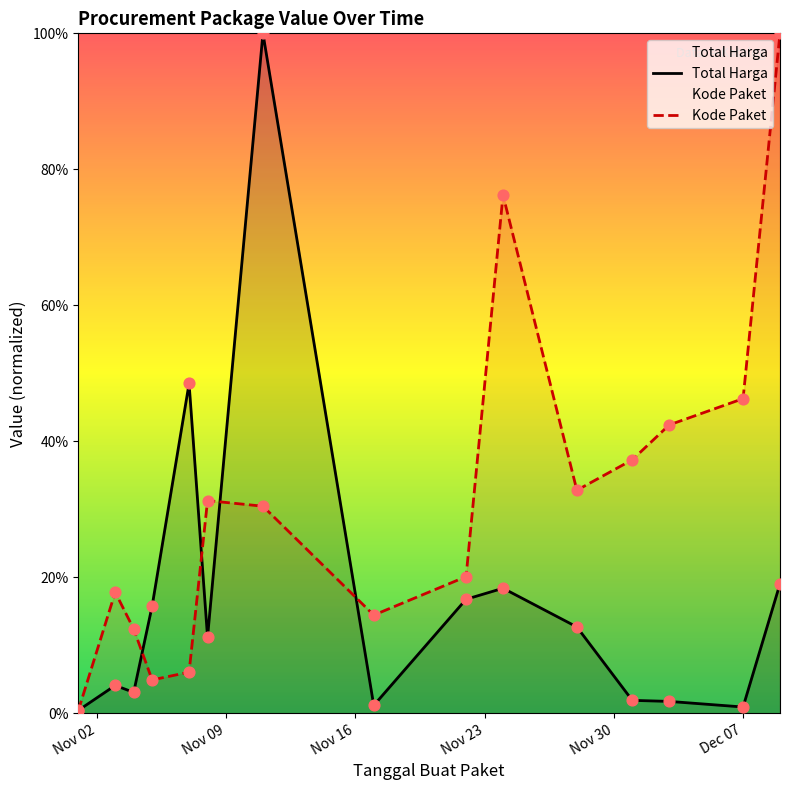

Which series contains the lowest Y value?

Kode Paket